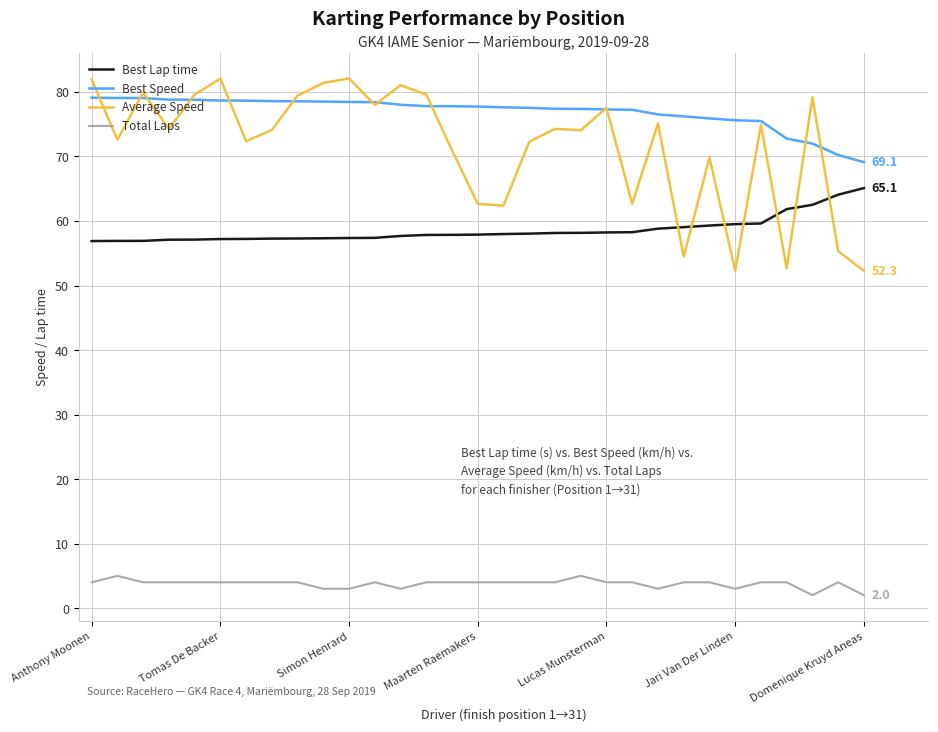

Which series has the widest spread of values?

Average Speed